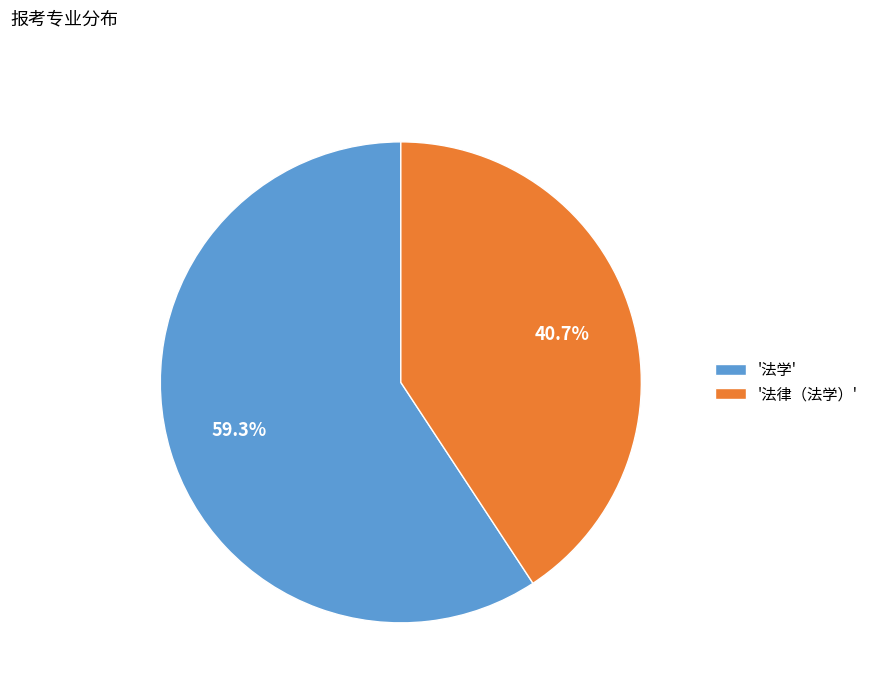

Is the sum of '法律（法学）' and '法学' greater than half?

Yes